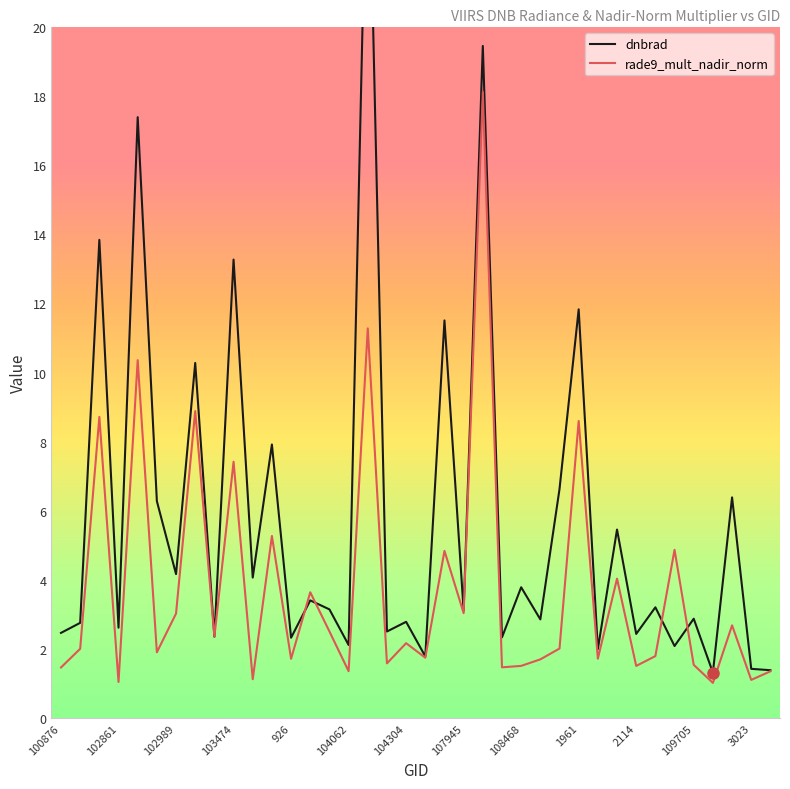

True or false: rade9_mult_nadir_norm has a value of 7.4 at 103474.

True